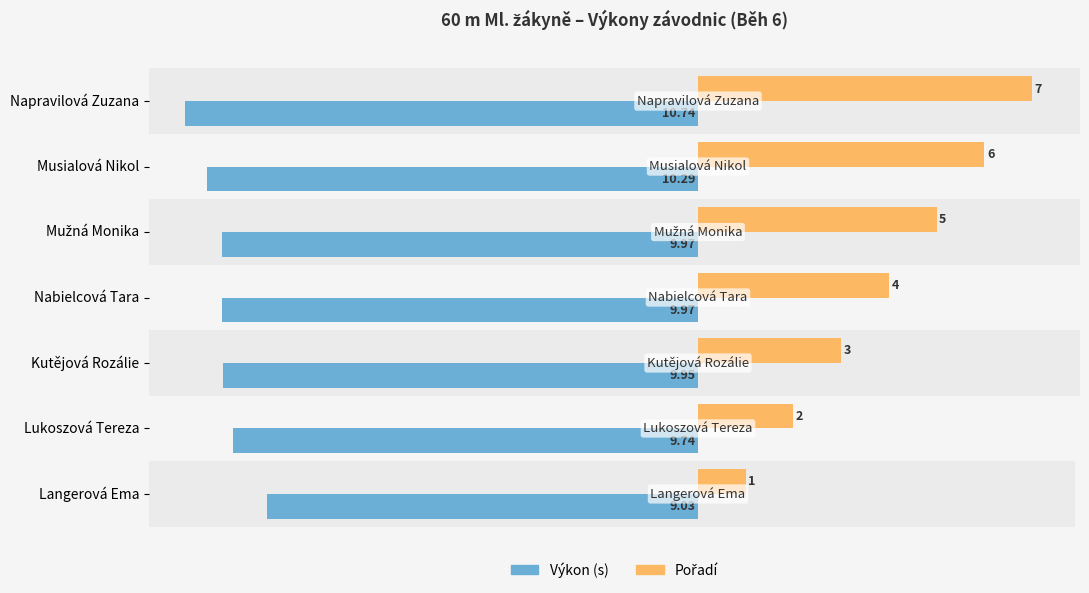

Are the bars grouped side by side (vs. stacked)?

Yes